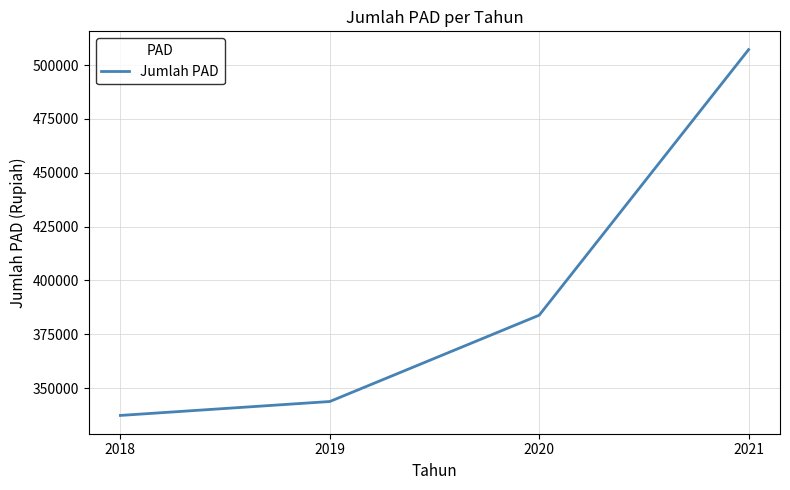

What is the change in value from 2020 to 2021?

+123274